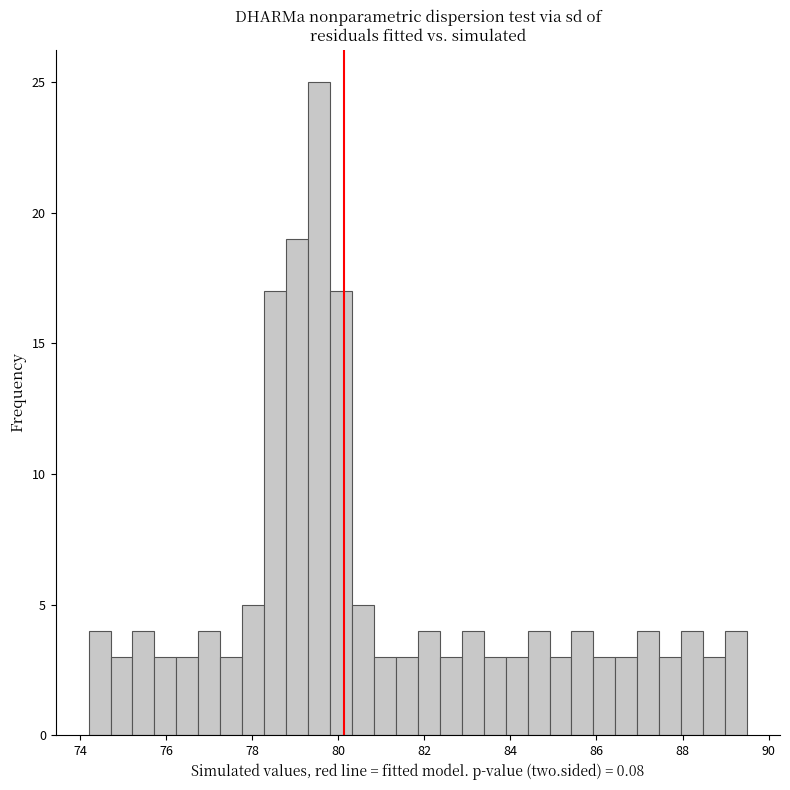

Read against the x-axis, roughly where is the centre of the tallest bar?

79.6